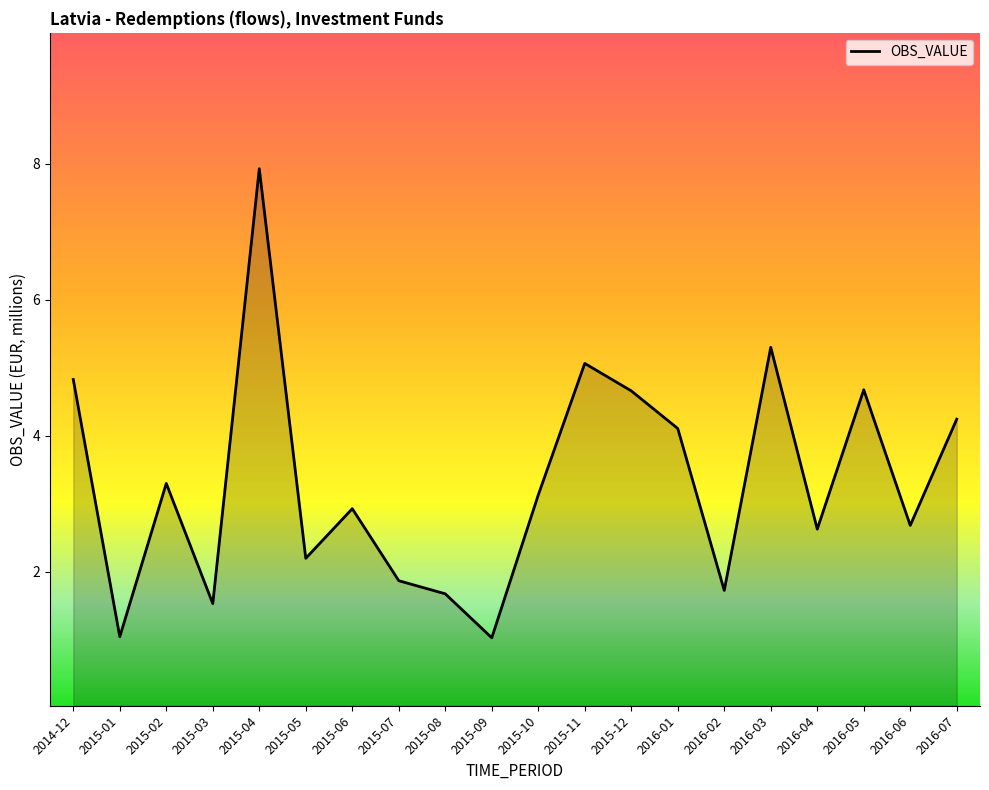

Between 2015-02 and 2015-05, which is larger?

2015-02